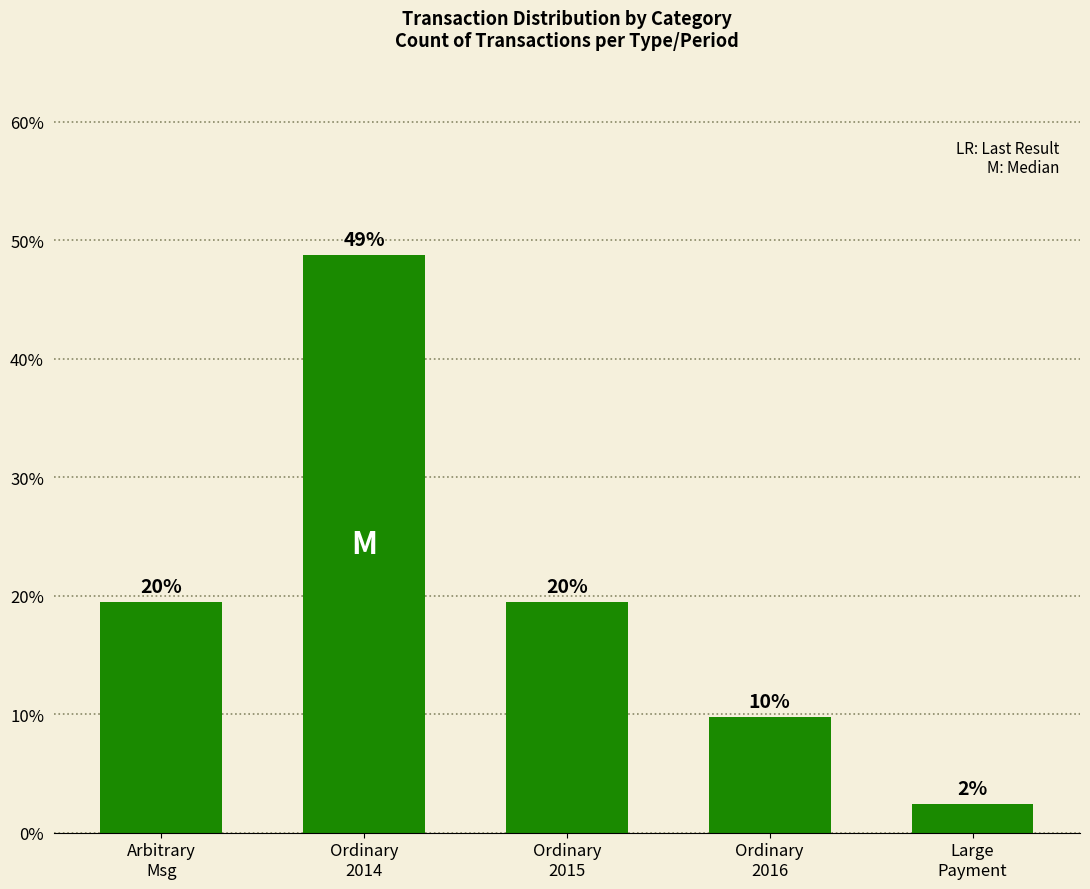

Are the bars horizontal?

No